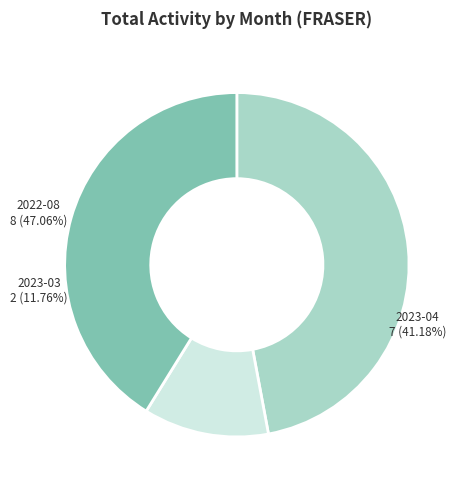

Count the number of slices in the pie.

3